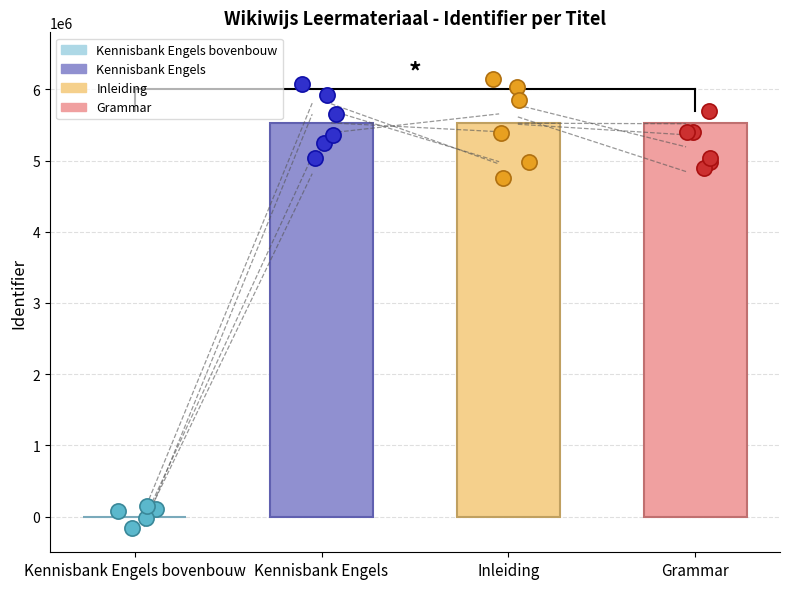

What is the change in value from Kennisbank Engels bovenbouw to Inleiding?

+5524106